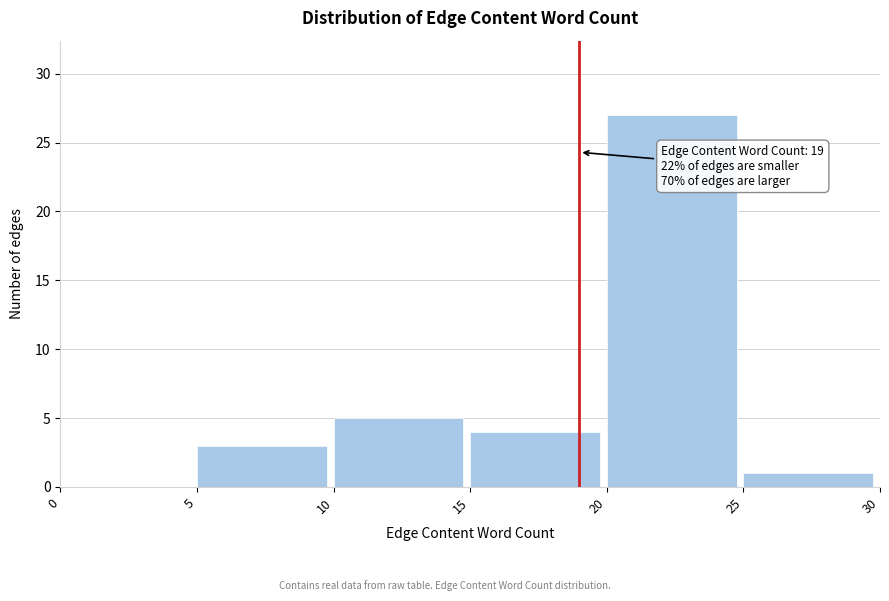

Over which range of the x-axis is the bar tallest?

20 to 25